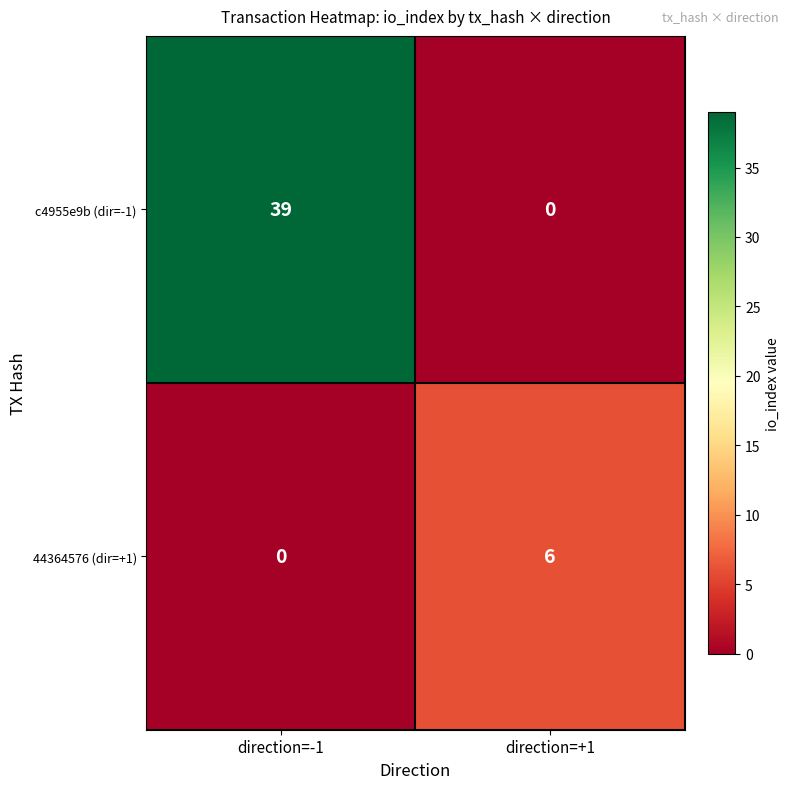

The c4955e9b (dir=-1) series shows 39 at direction=-1. True or false?

True